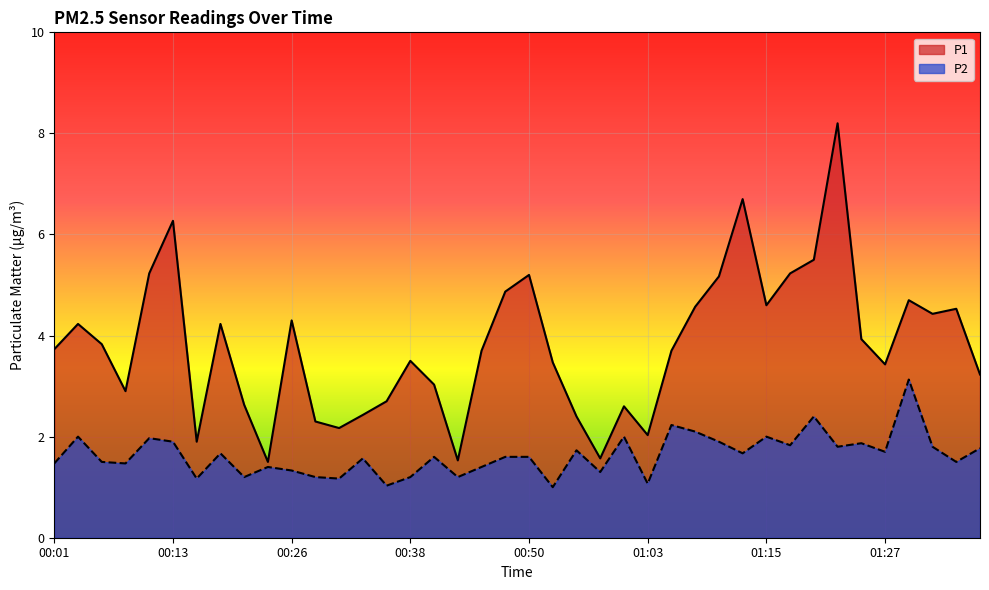

What position from the right is 00:01?

40